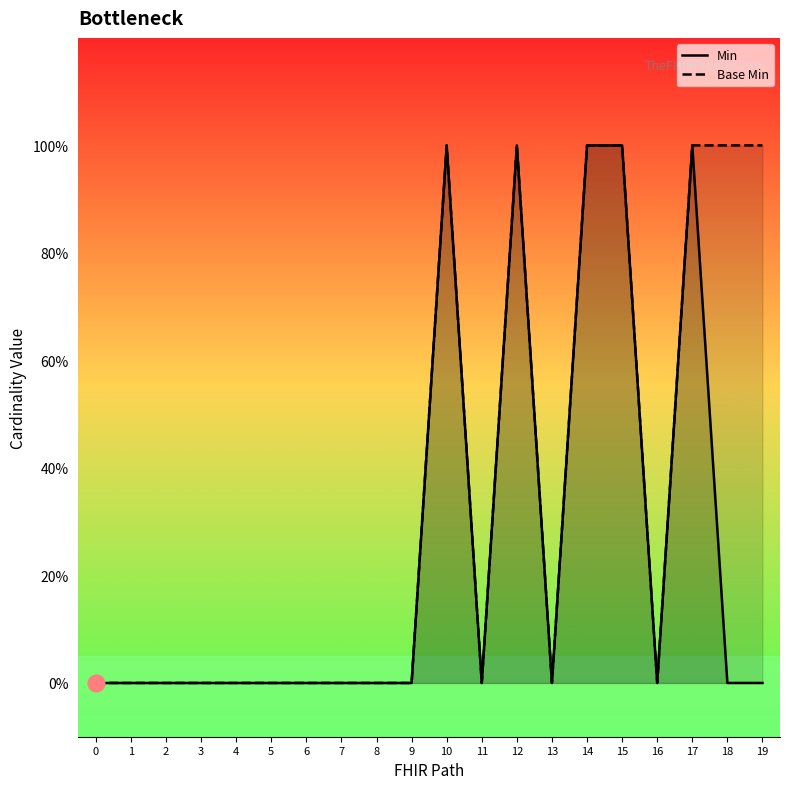

List the labels in order of Base Min value, smallest first.

0, 1, 2, 3, 4, 5, 6, 7, 8, 9, 11, 13, 16, 10, 12, 14, 15, 17, 18, 19